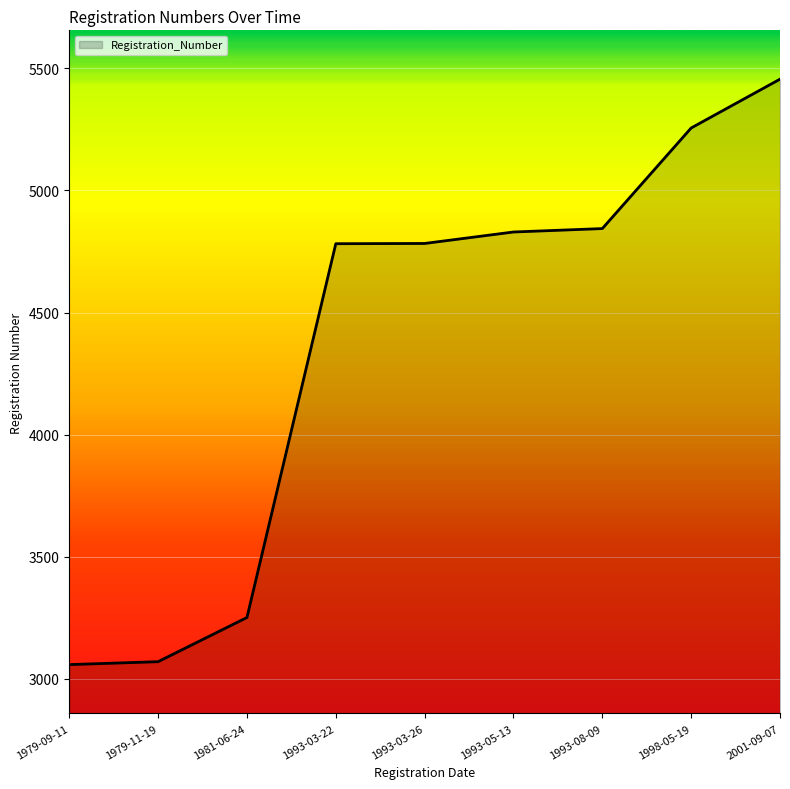

Is it true that the value at 1981-06-24 is 3251?

True